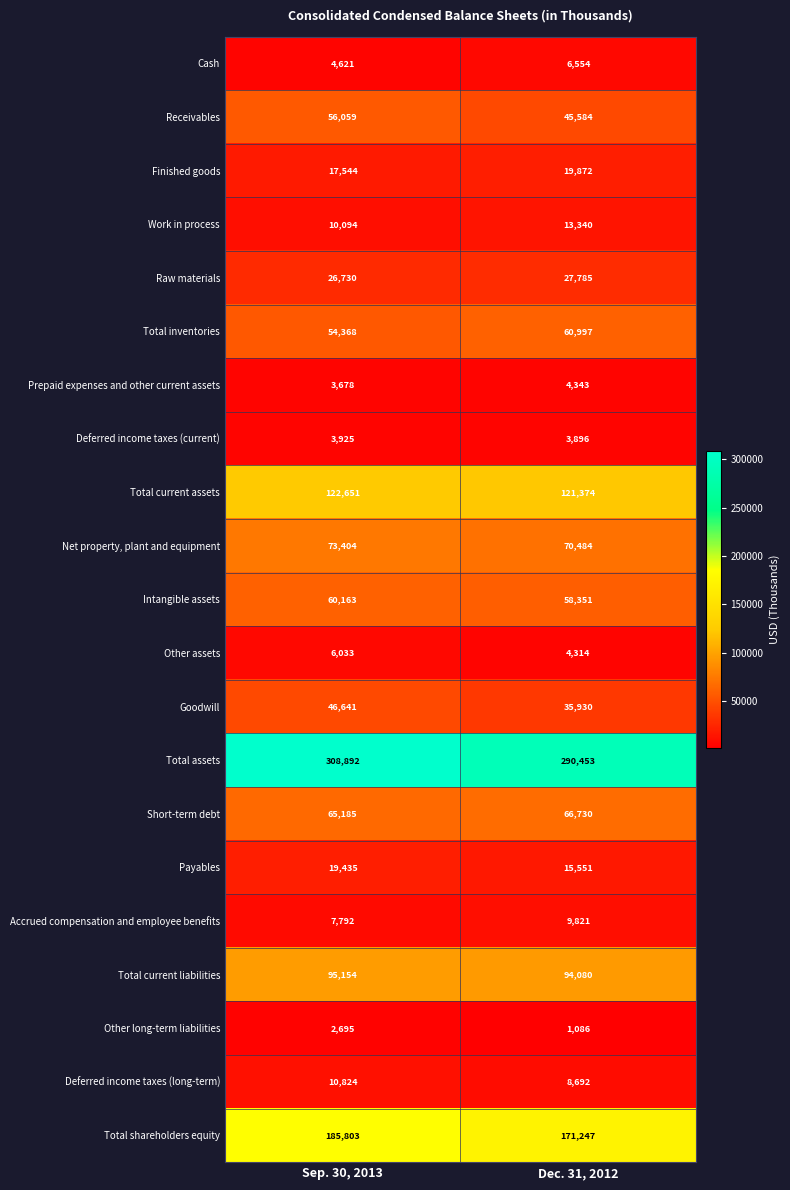

Is it true that Total assets equals 290453 at Dec. 31, 2012?

True